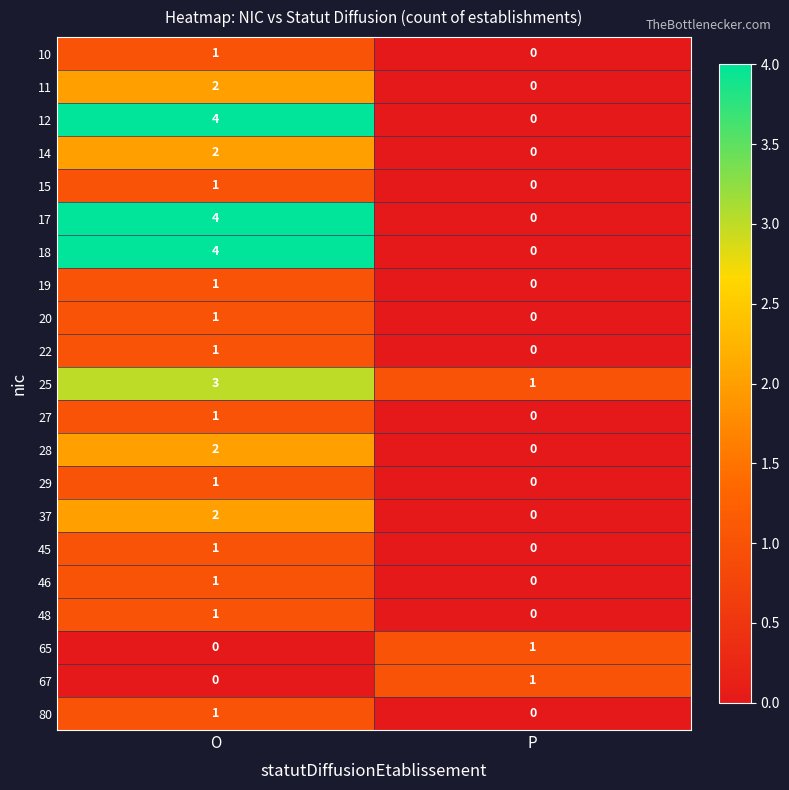

List the labels in order of 18 value, smallest first.

P, O